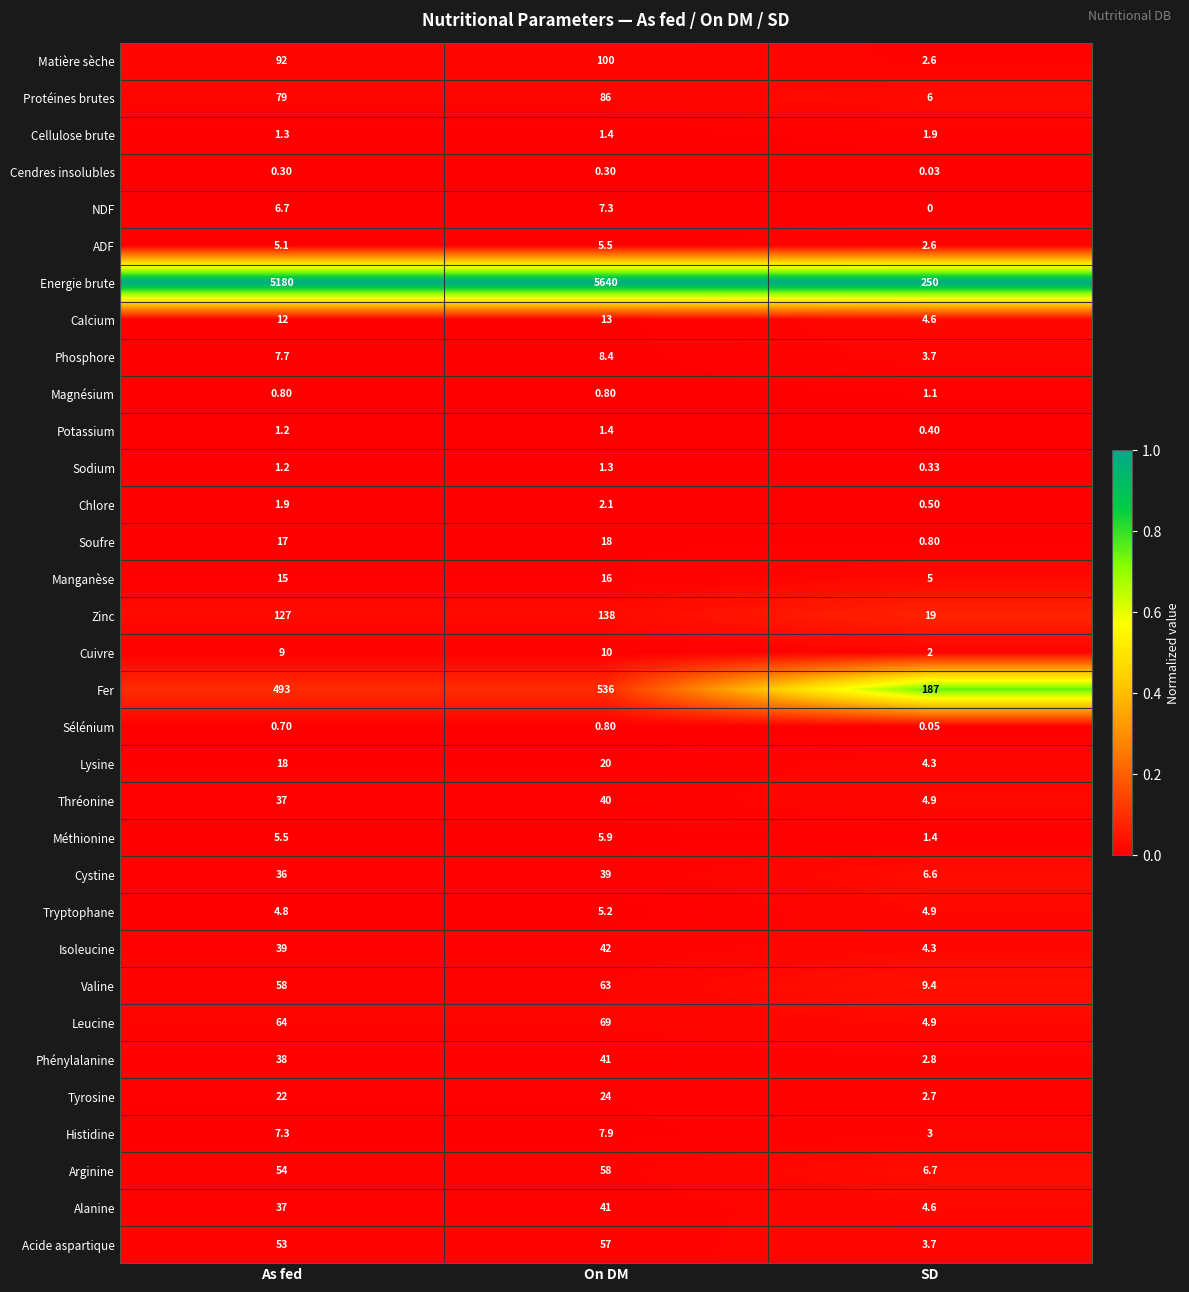

Where does the Méthionine series first go above 5?

As fed